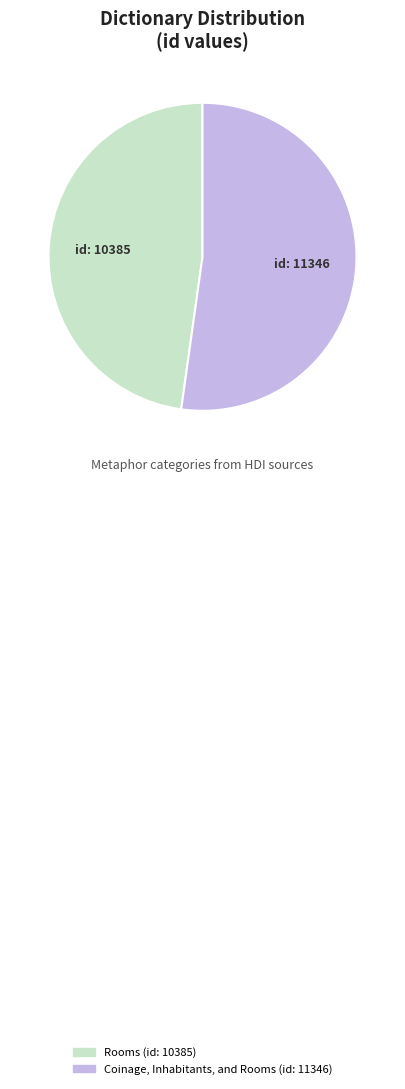

True or false: Coinage, Inhabitants, and Rooms accounts for 39% of the total.

False